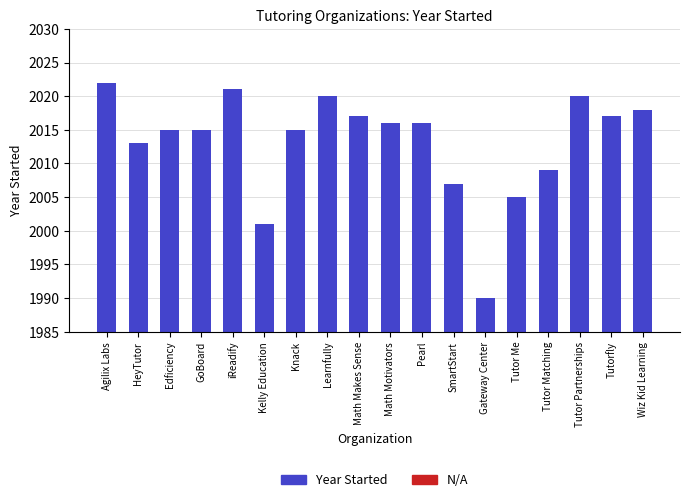

Which category has the highest value across all series?

Agilix Labs